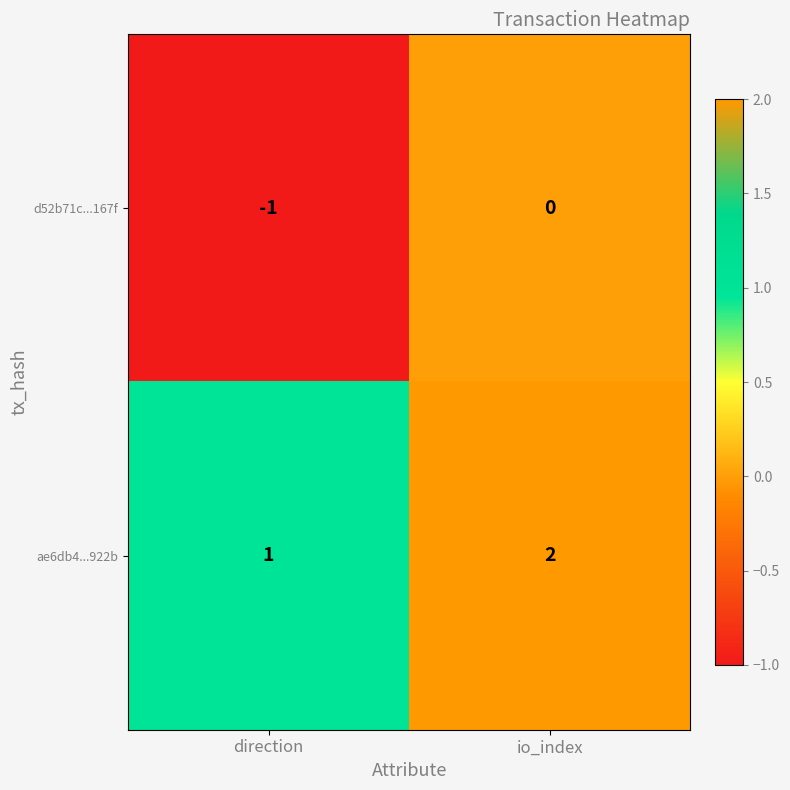

How many data points does each series have?

2